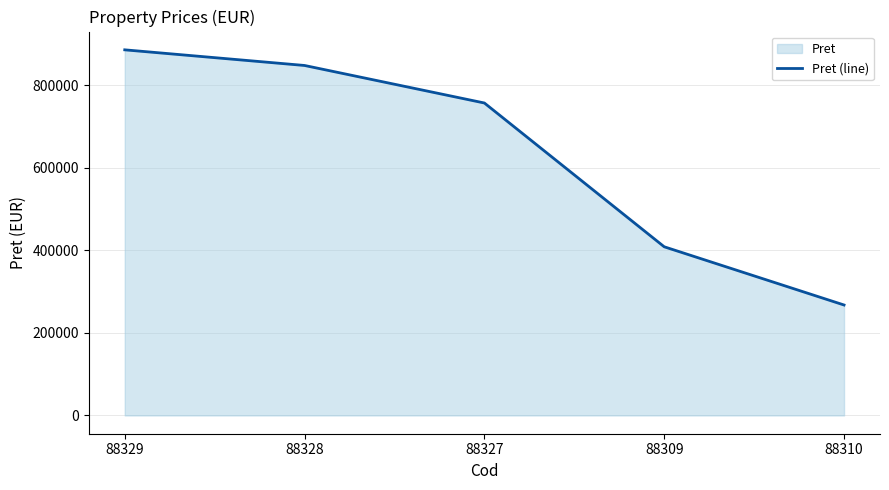

What is the average value?

633168